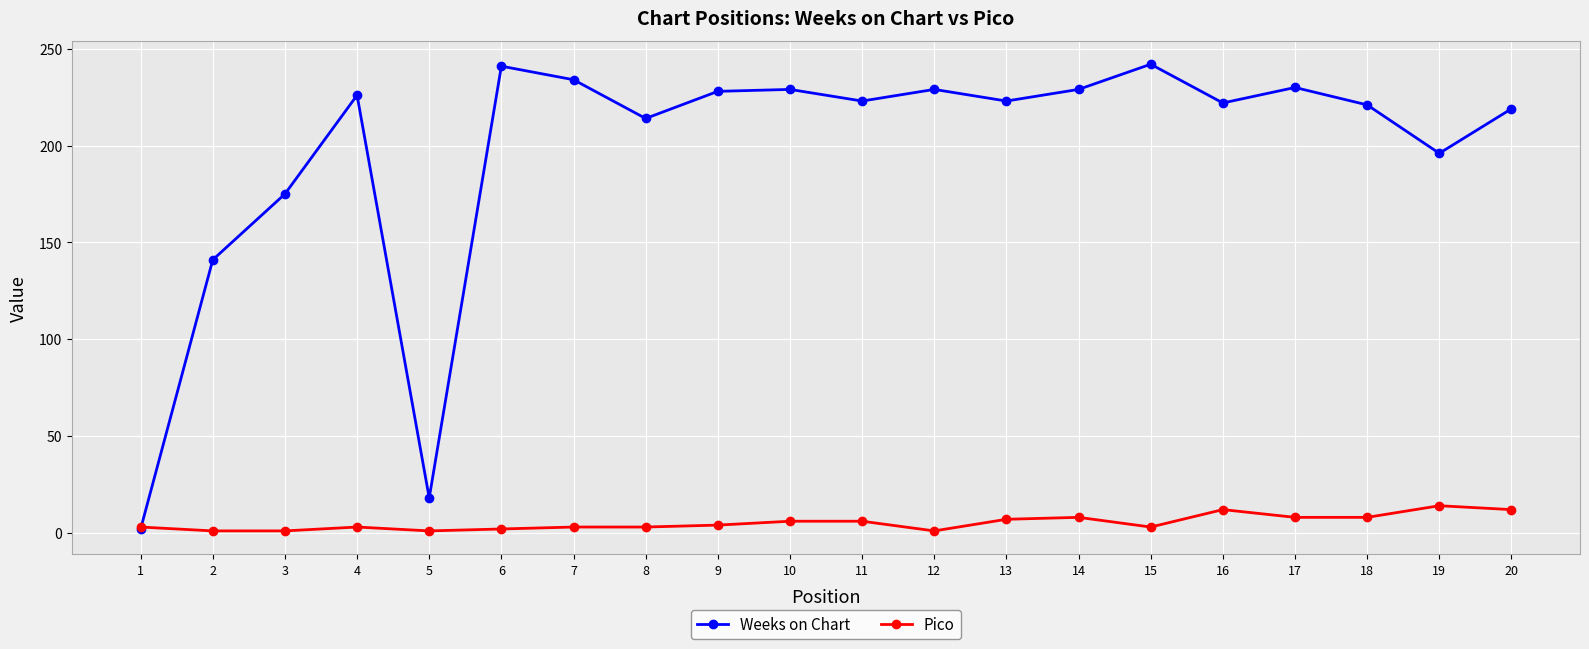

What is the difference between the maximum and minimum values in the Weeks on Chart series?

240